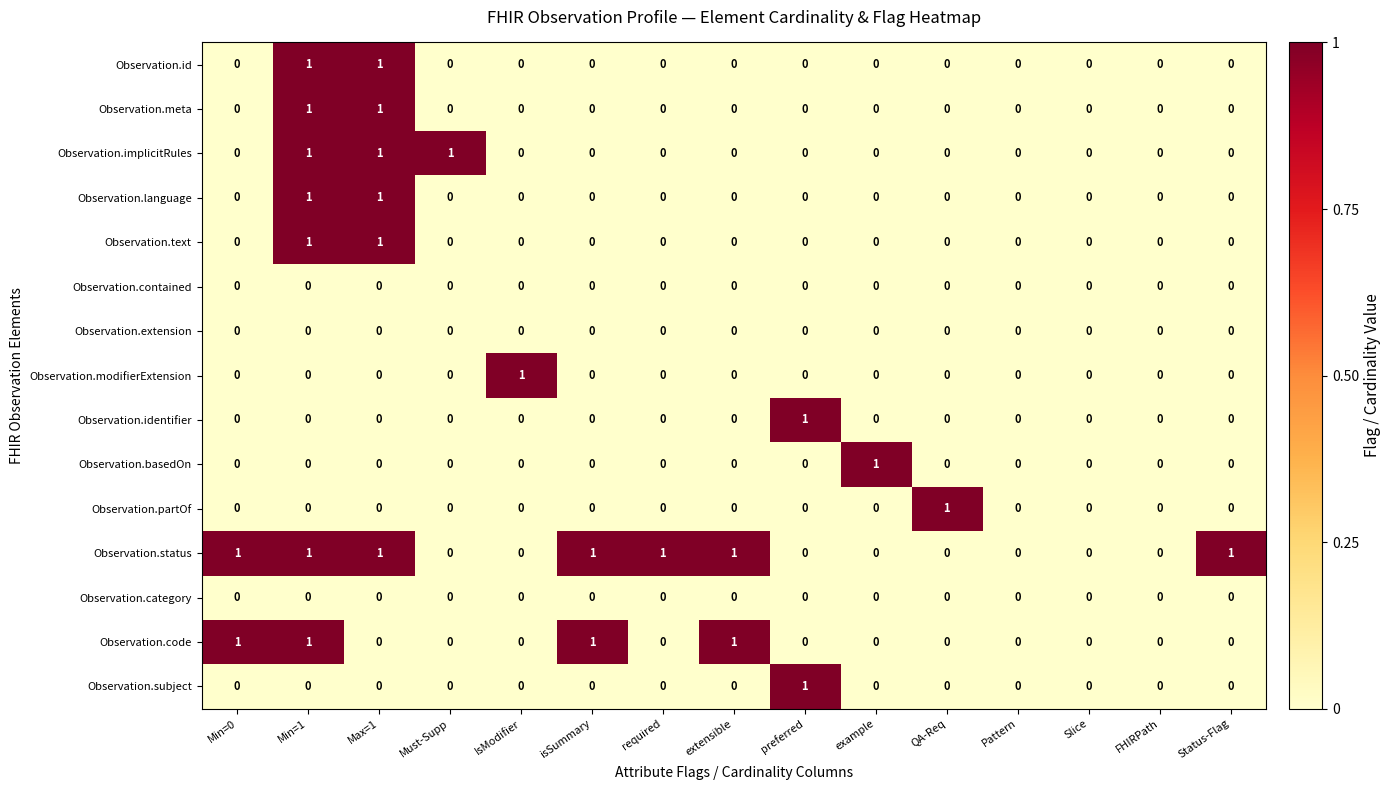

Is it true that Observation.partOf equals 0 at IsModifier?

True